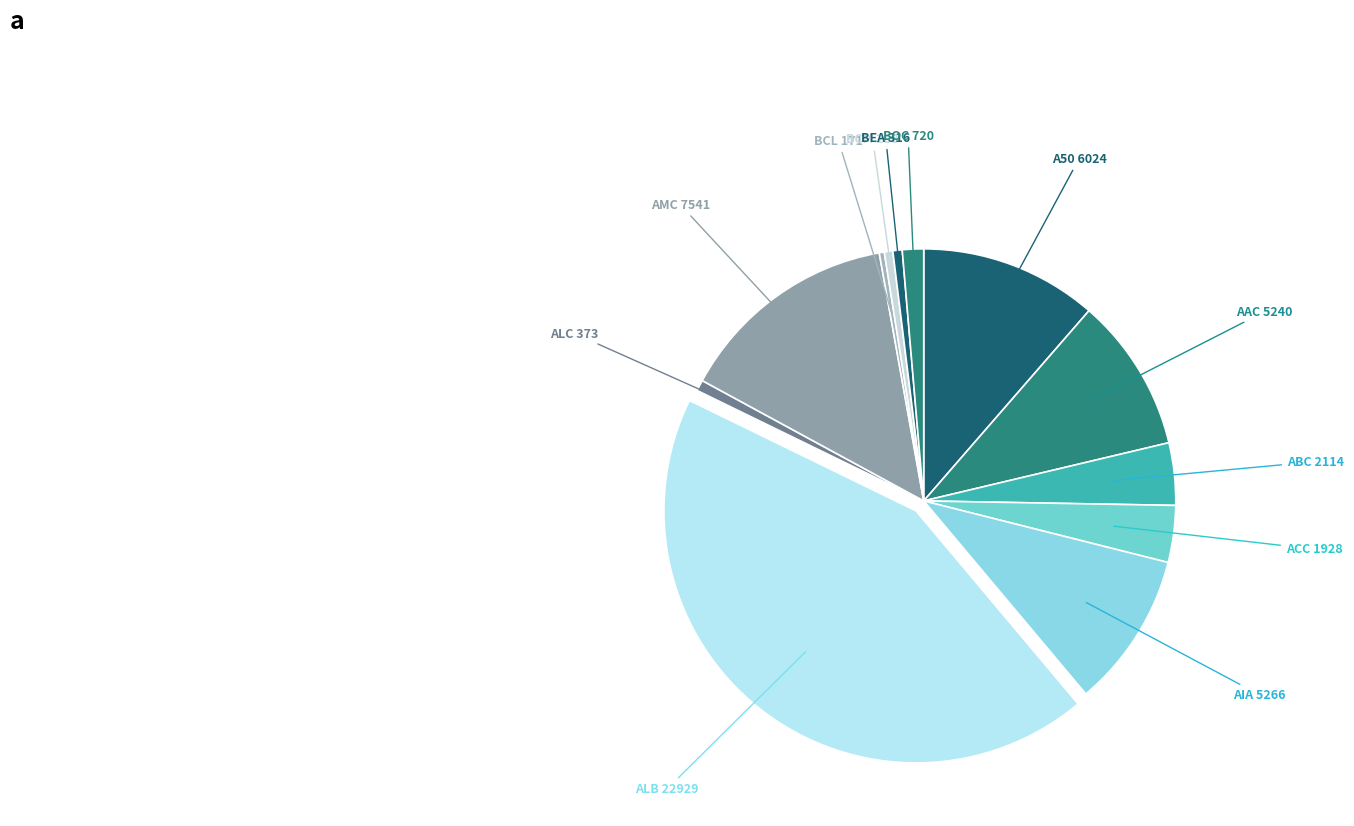

How many slices are in this pie chart?

12